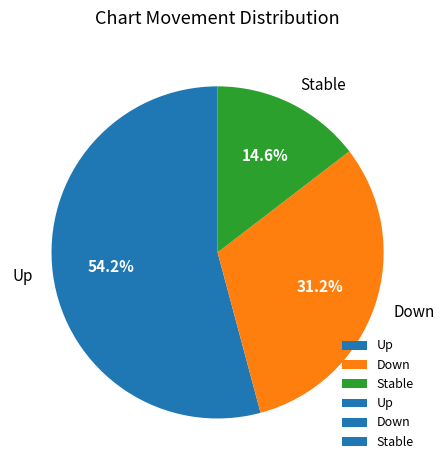

Is there any slice that represents more than half of the pie?

Yes